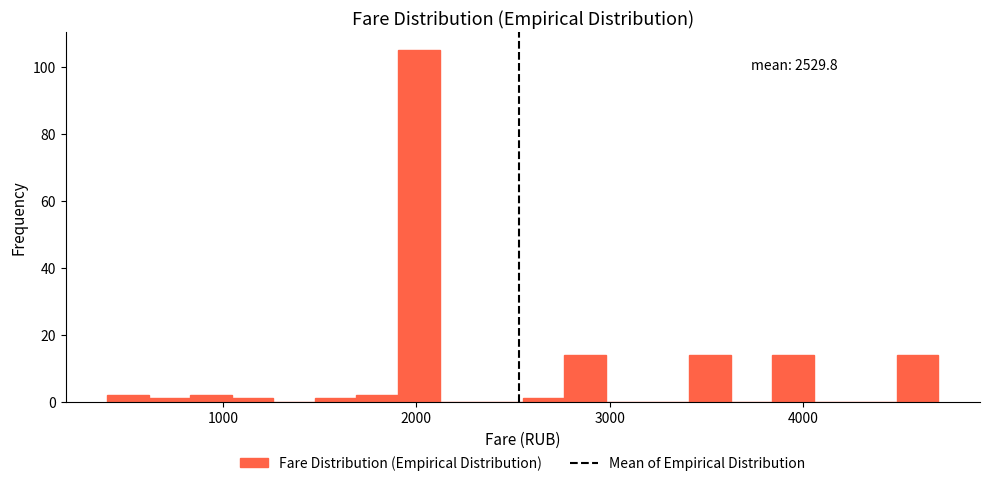

Read against the x-axis, roughly where is the centre of the tallest bar?

2000